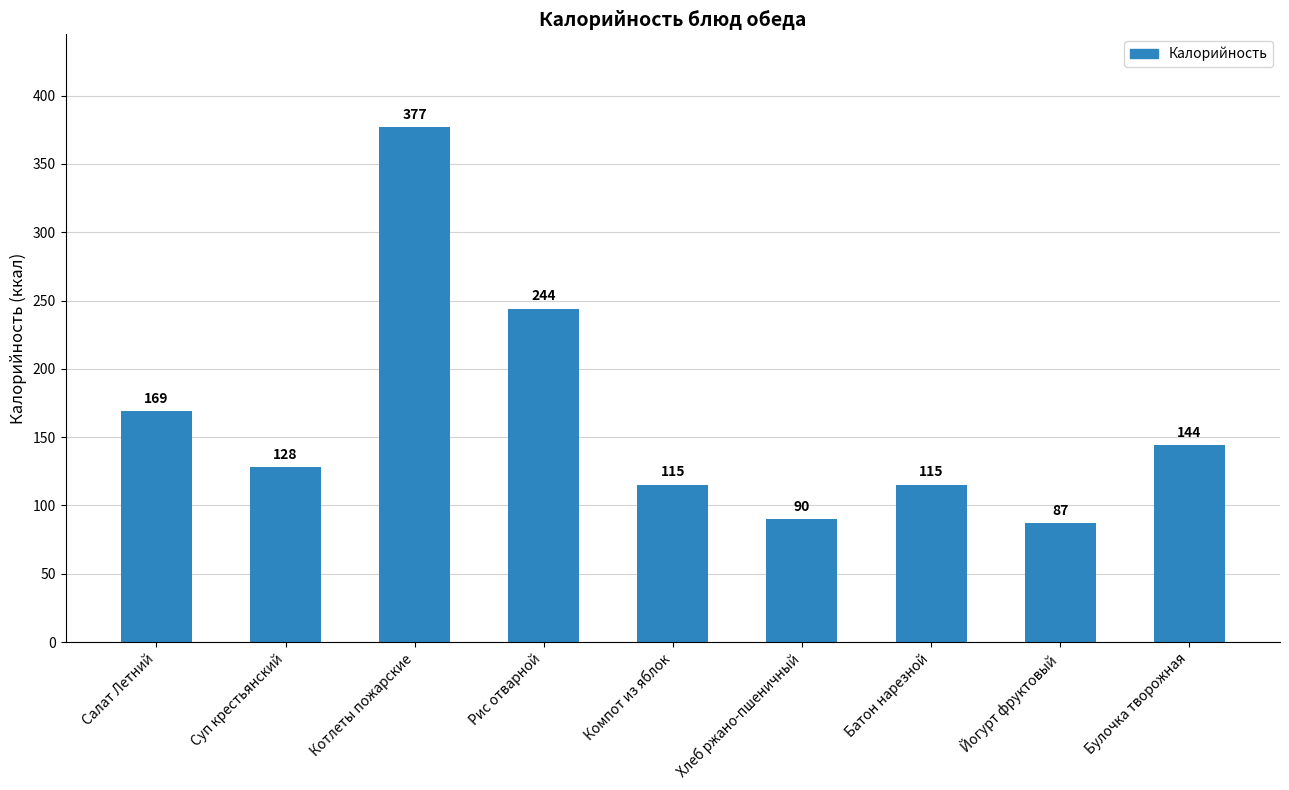

Reading right to left, what are all the values shown in this chart?

Булочка творожная=144	Йогурт фруктовый=87	Батон нарезной=115	Хлеб ржано-пшеничный=90	Компот из яблок=115	Рис отварной=244	Котлеты пожарские=377	Суп крестьянский=128	Салат Летний=169